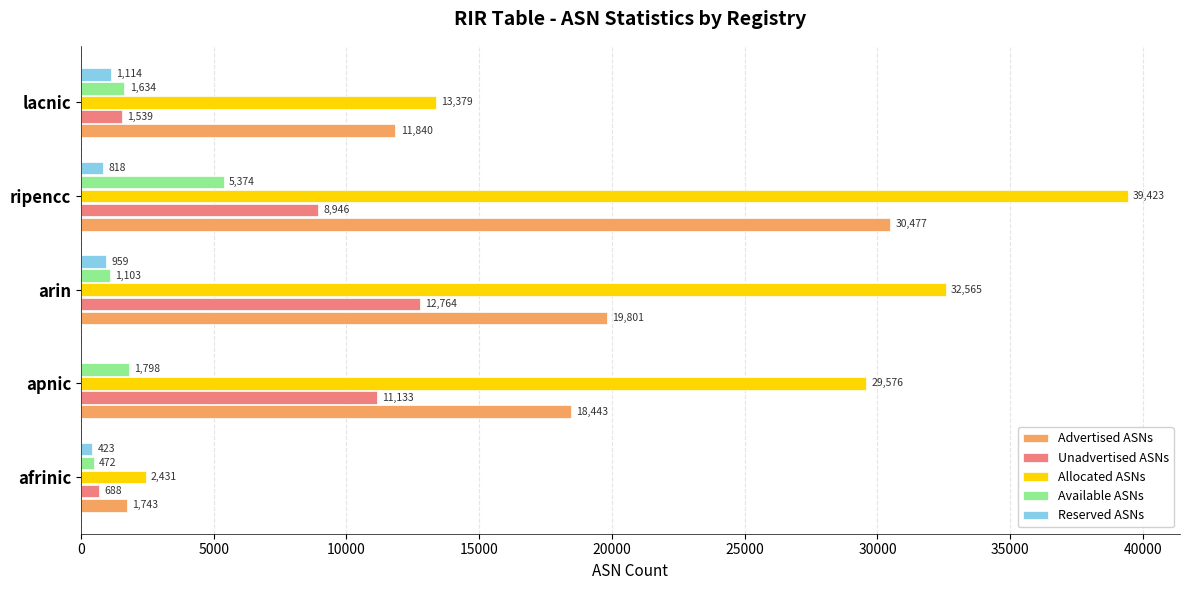

Which category has the highest value across all series?

ripencc